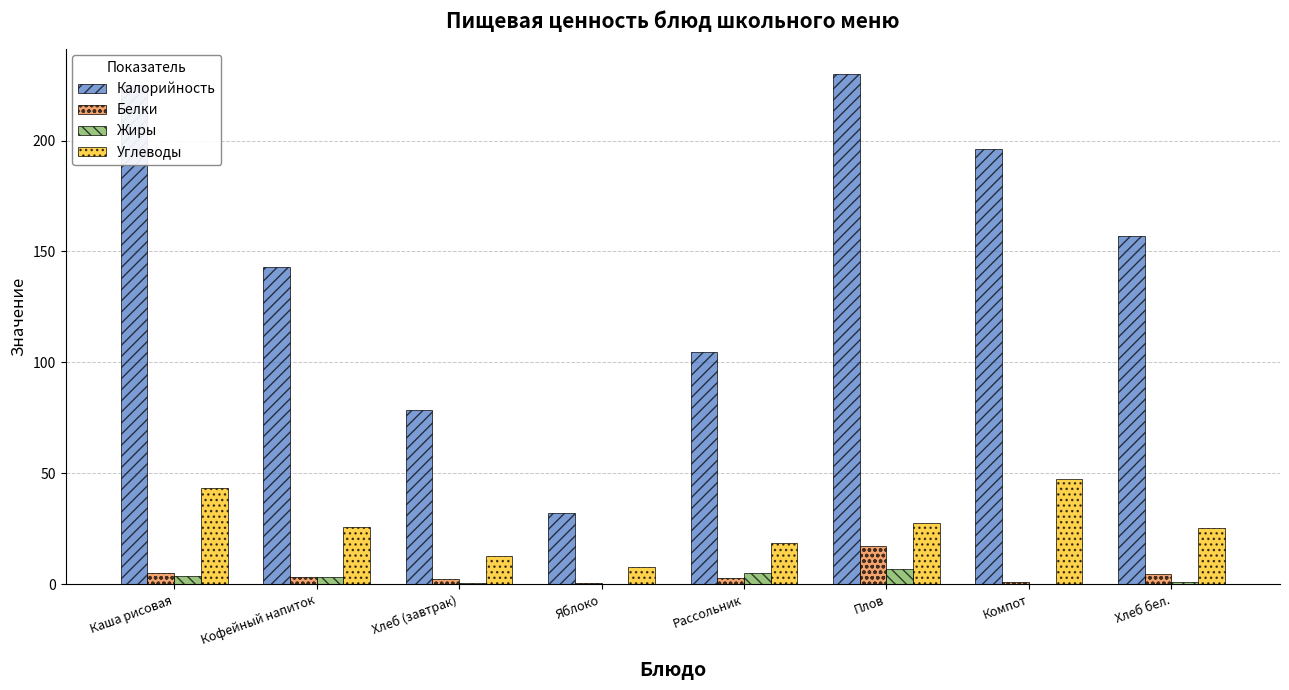

At which label does Калорийность first exceed 157?

Каша рисовая